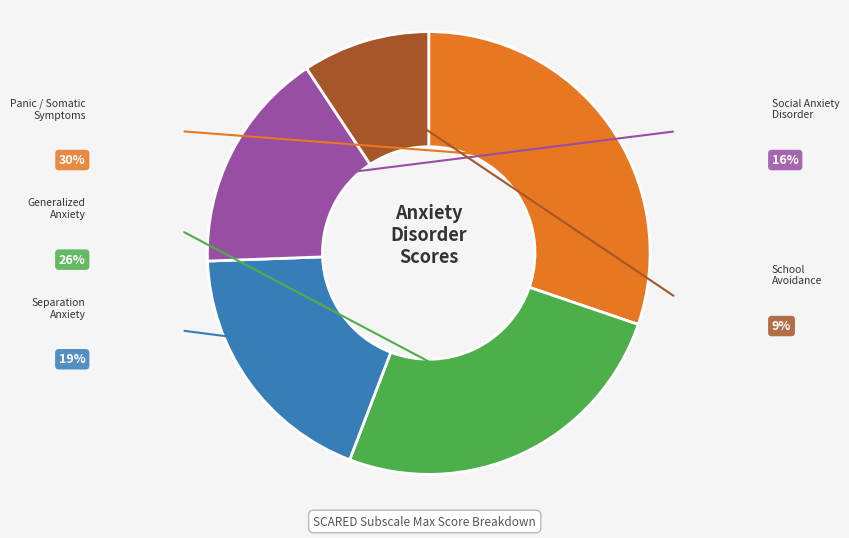

Is there any slice that represents more than half of the pie?

No